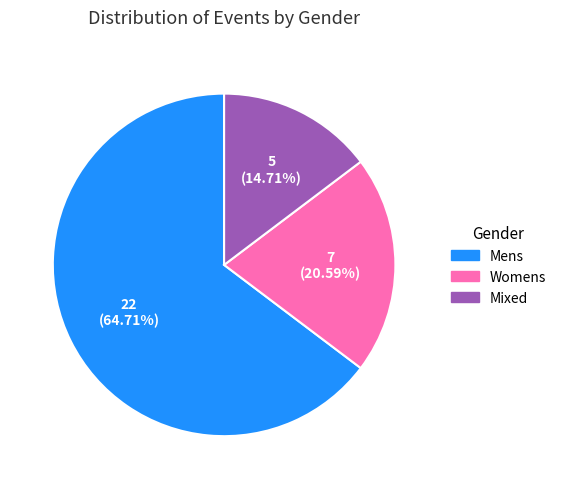

Which slice is the smallest?

Mixed